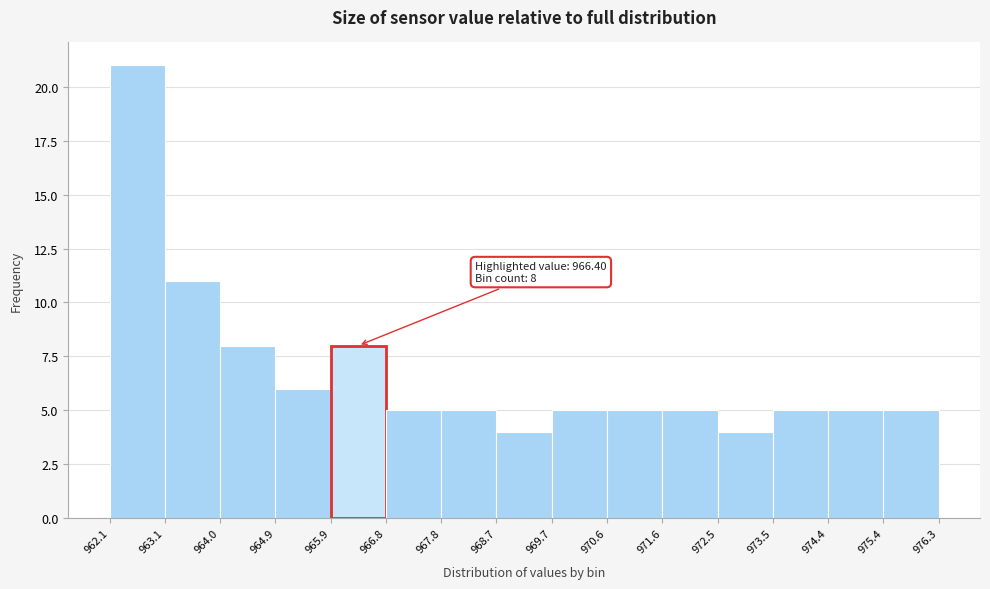

Which range on the x-axis has the tallest bar?

962.1 to 963.1